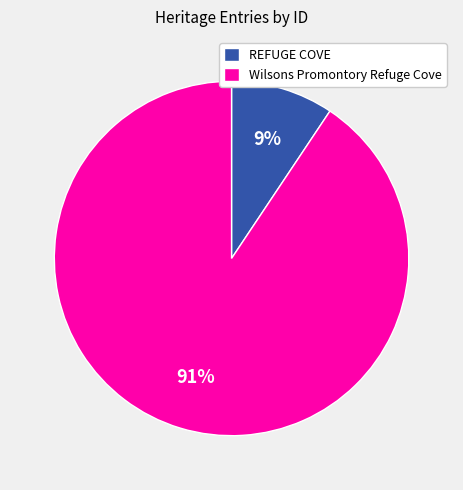

Is the sum of Wilsons Promontory Refuge Cove and REFUGE COVE greater than half?

Yes